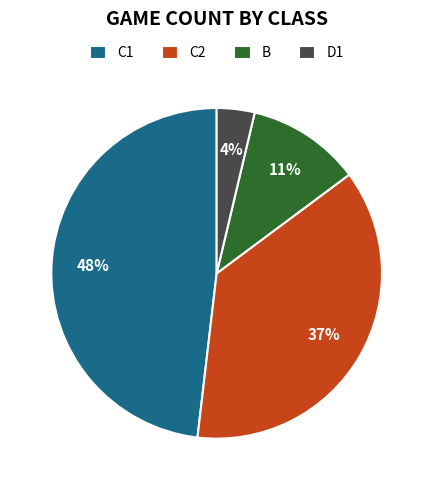

To the nearest percent, what percentage of the pie is B?

11%